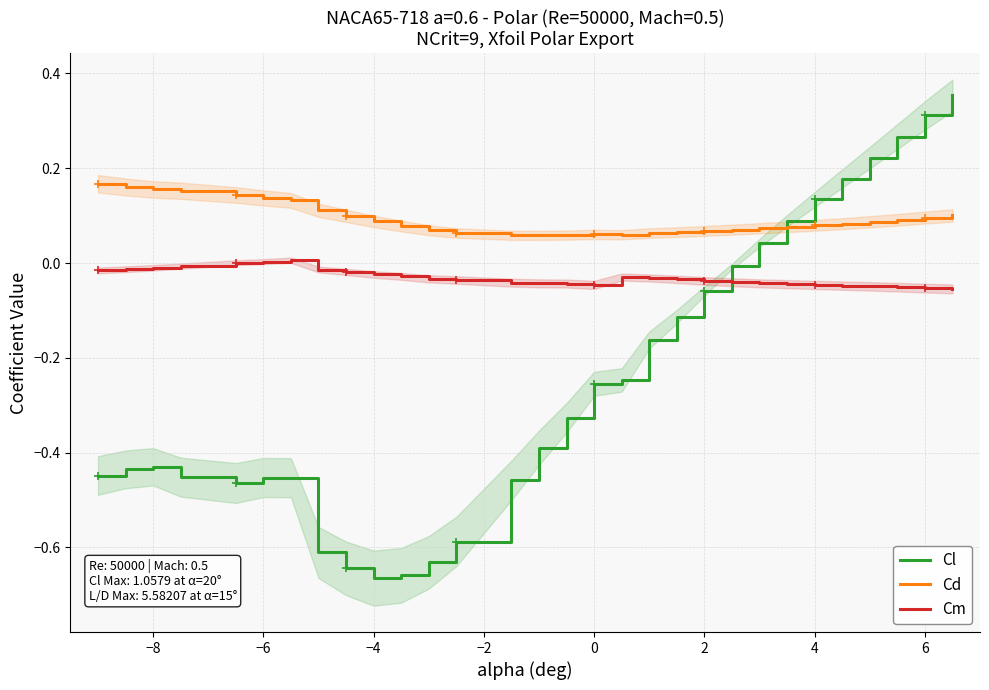

Which series ends up on top after the final intersection of Cl and Cd?

Cl